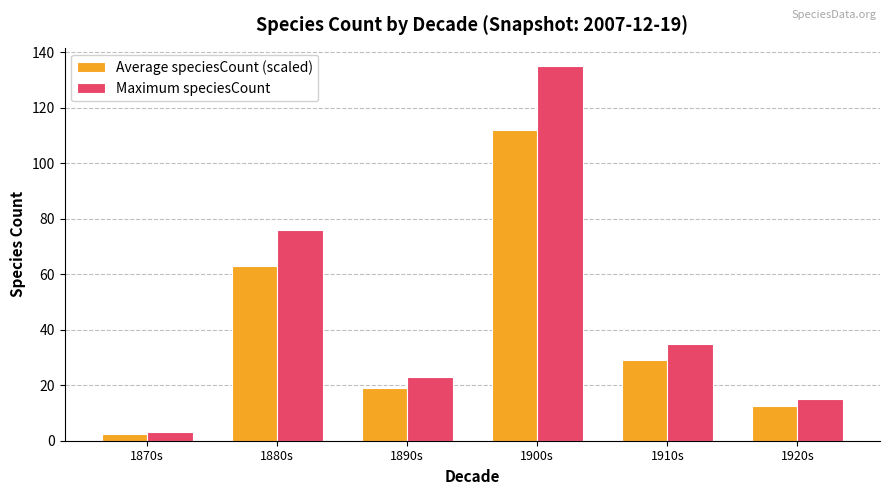

How many values in the Maximum speciesCount series are below 35?

3